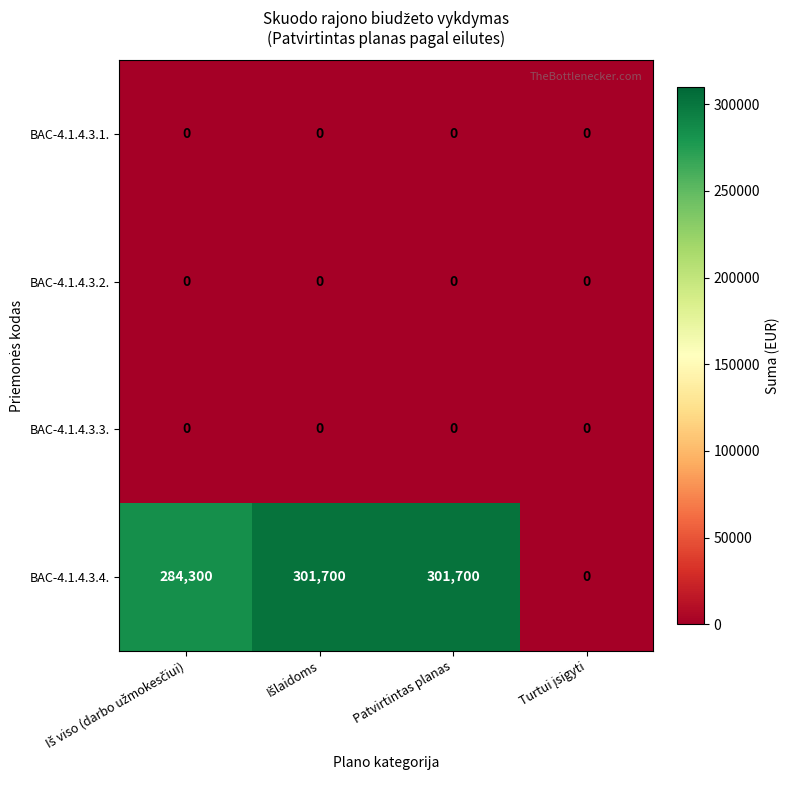

Reading right to left, list all the values displayed in this chart.

BAC-4.1.4.3.1.: 0	0	0	0
BAC-4.1.4.3.2.: 0	0	0	0
BAC-4.1.4.3.3.: 0	0	0	0
BAC-4.1.4.3.4.: 0	301700	301700	284300